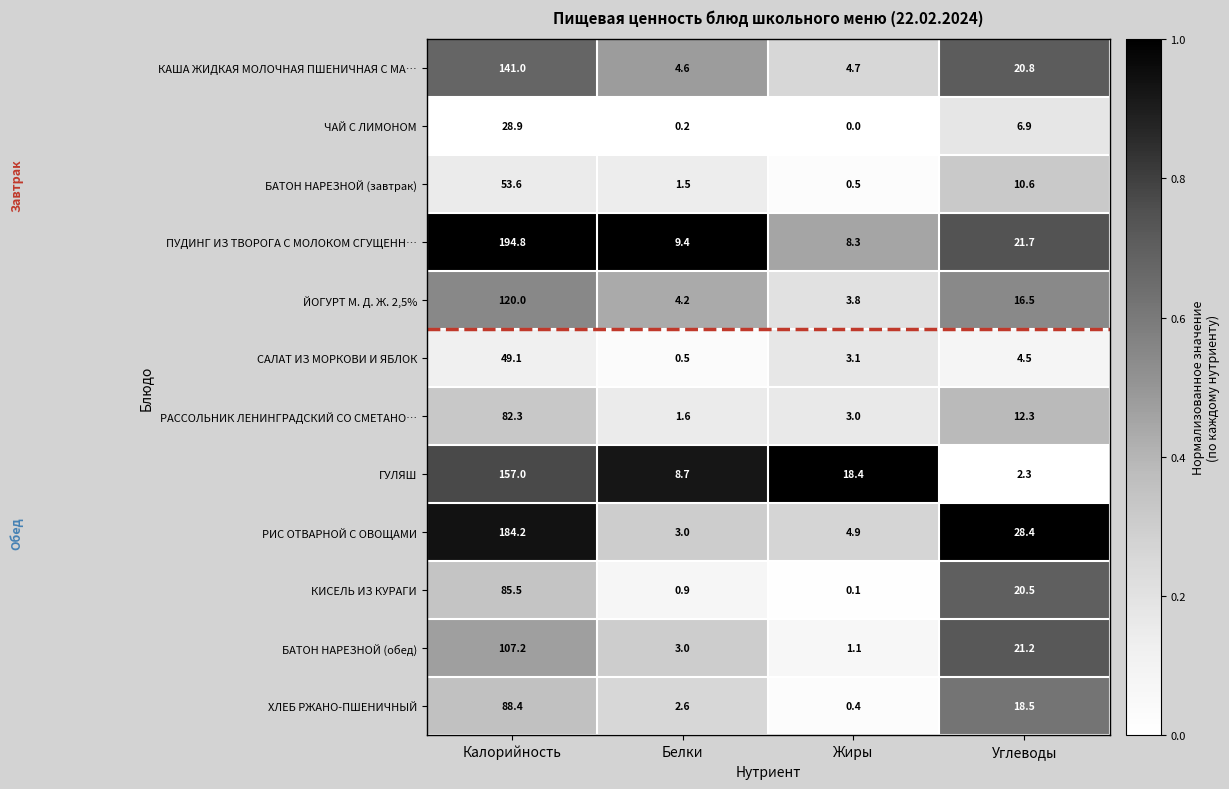

What is the maximum value for ЙОГУРТ М. Д. Ж. 2,5%?

120.0